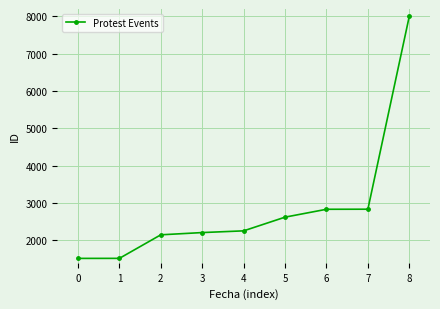

What is the difference between the second highest and second lowest values?

1317